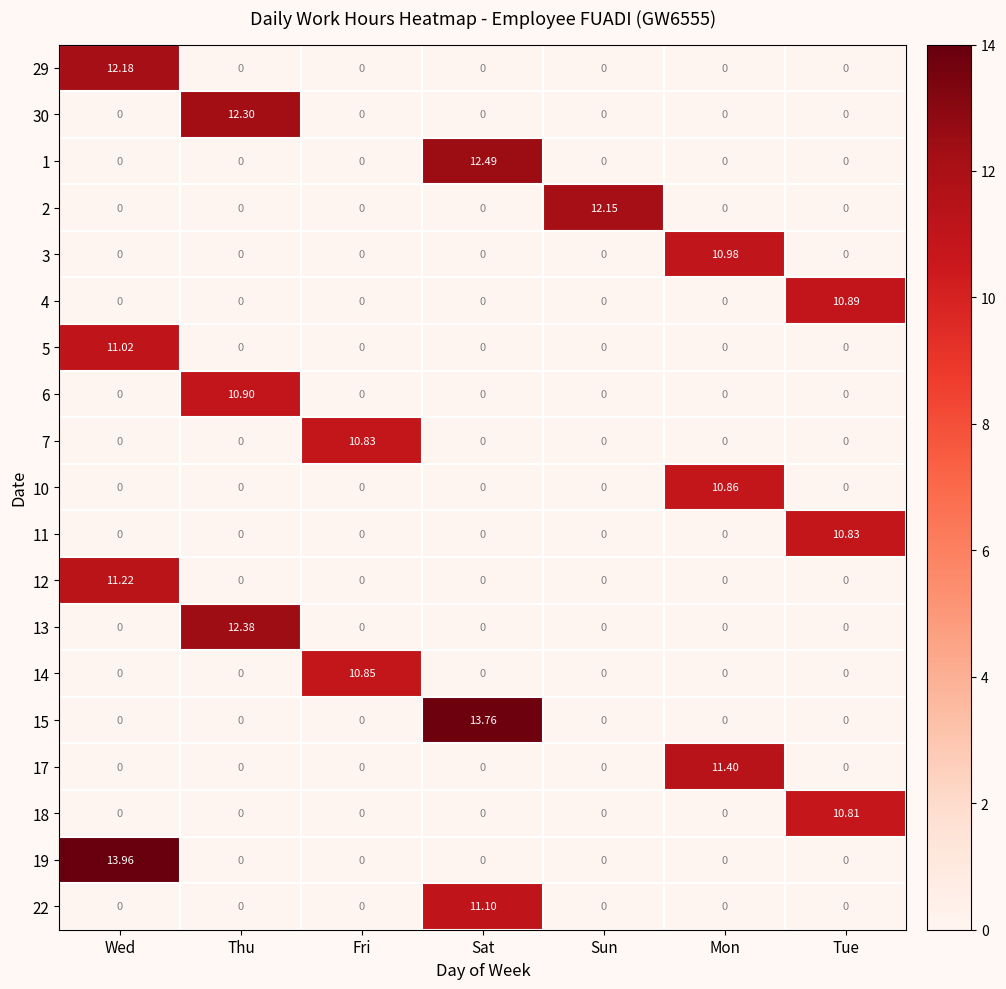

At which category is the sum across all series the highest?

Wed